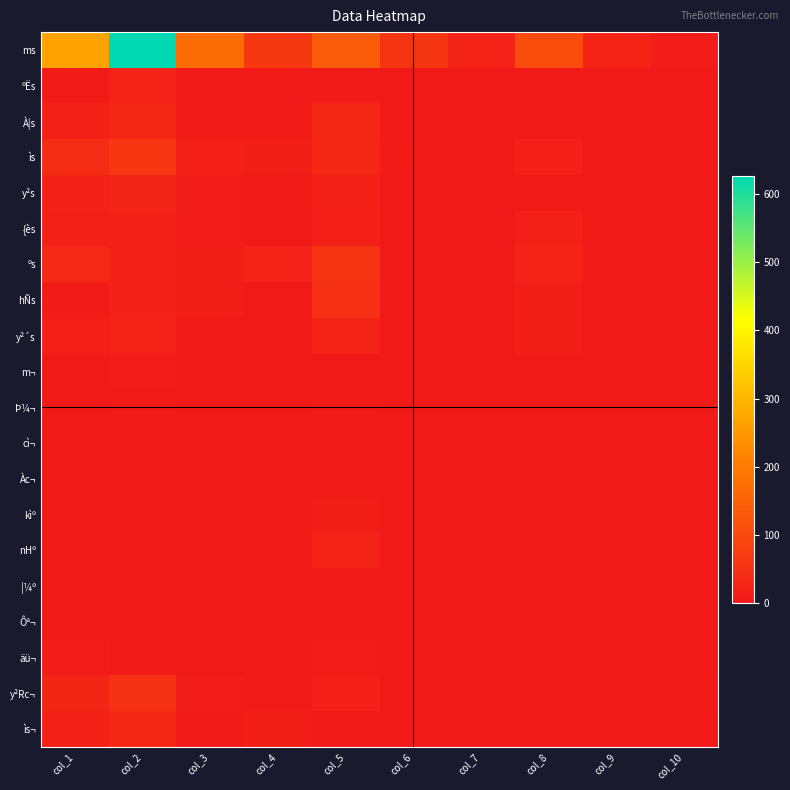

At how many categories does at least one series exceed 382?

1